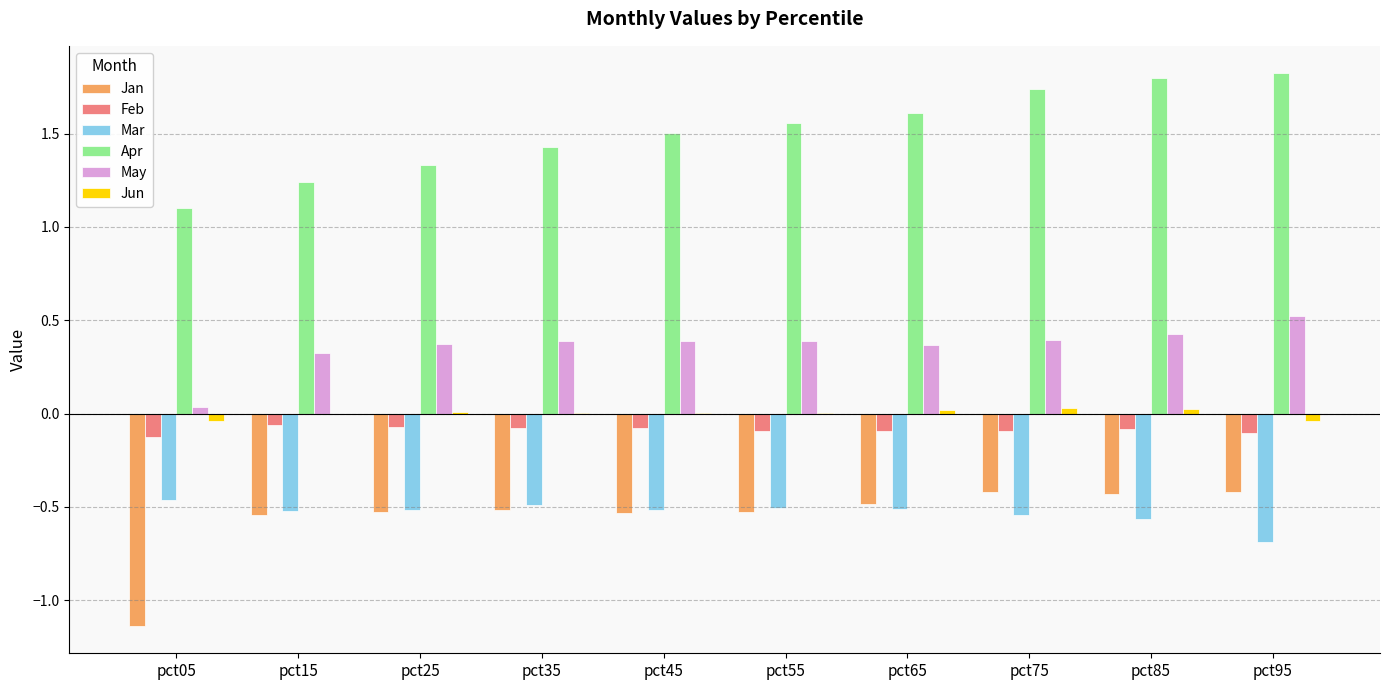

The Apr series shows 1.9 at pct25. True or false?

False